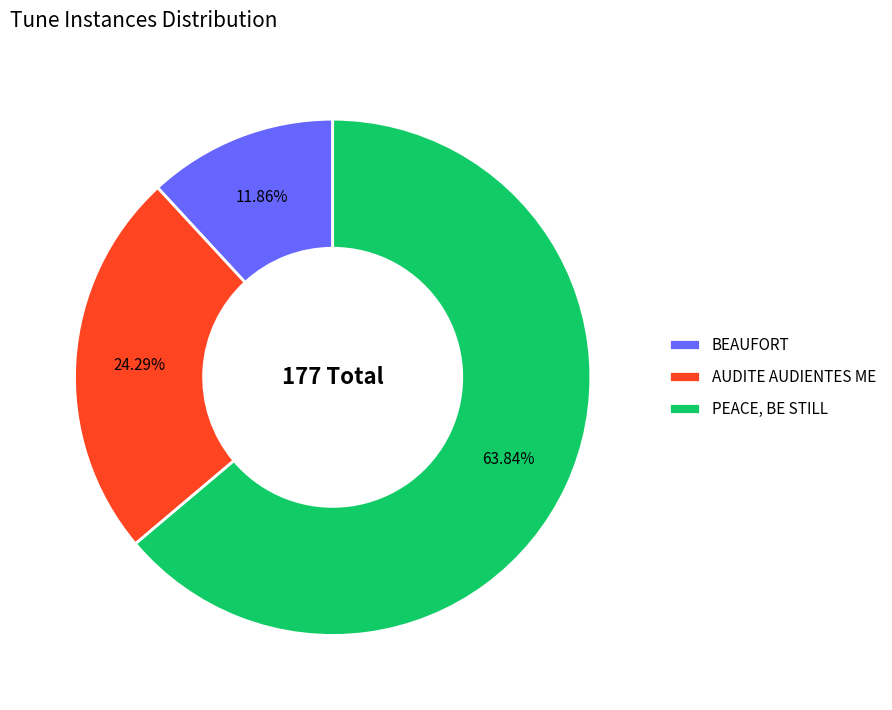

Which category has the biggest portion of the pie?

PEACE, BE STILL